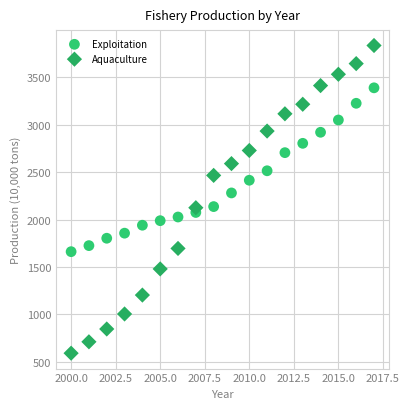

What are all the series names shown in the legend?

Exploitation, Aquaculture